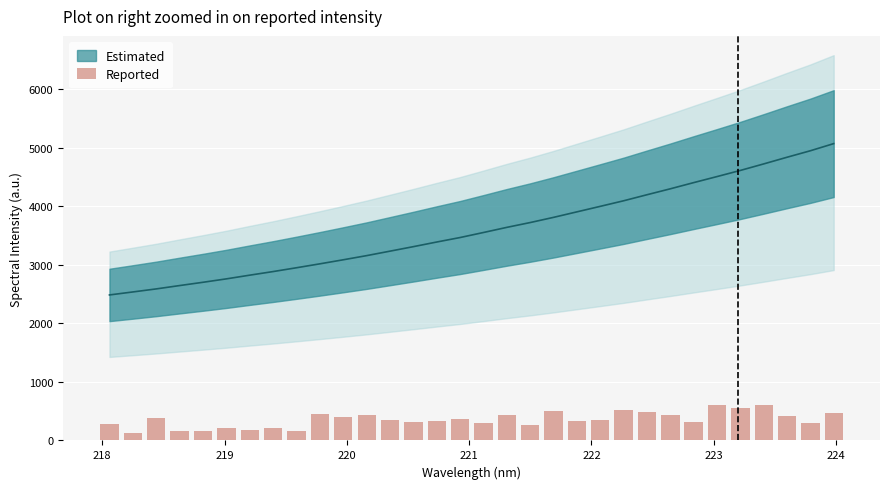

Does the chart contain stacked bars?

No